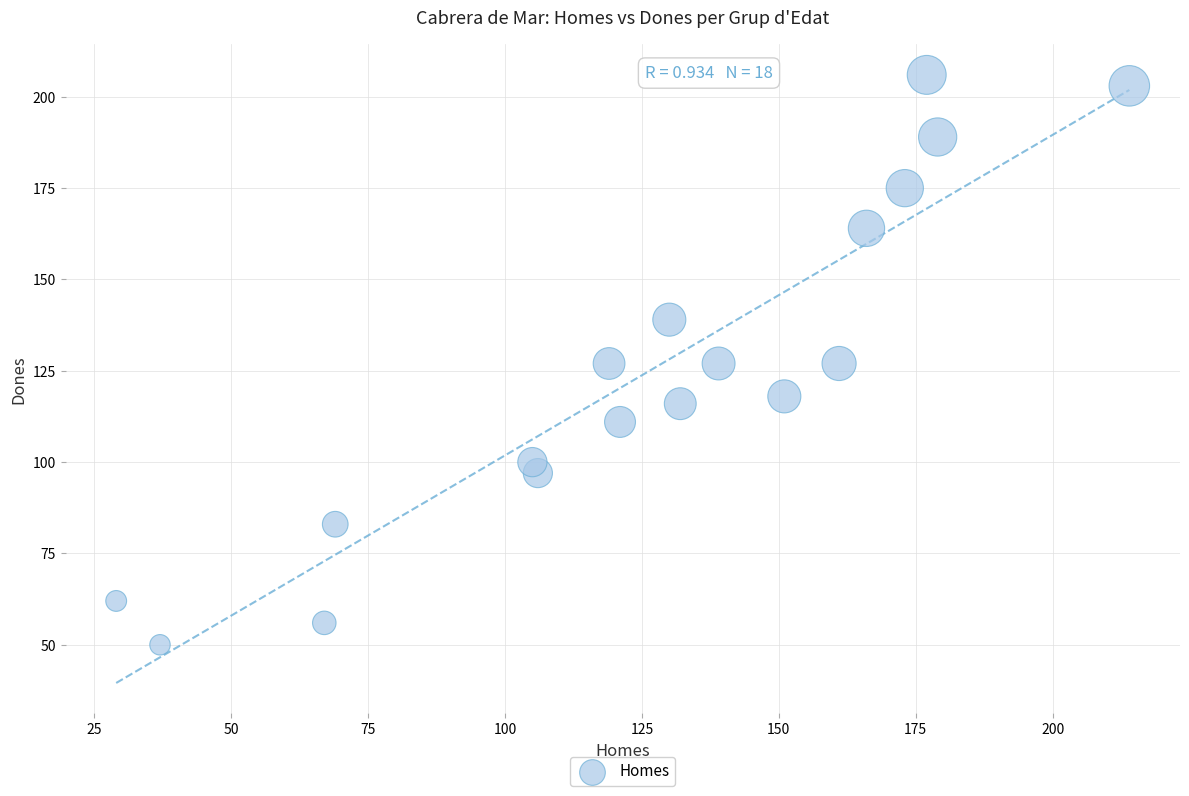

What is the range of X values (max minus min)?

185